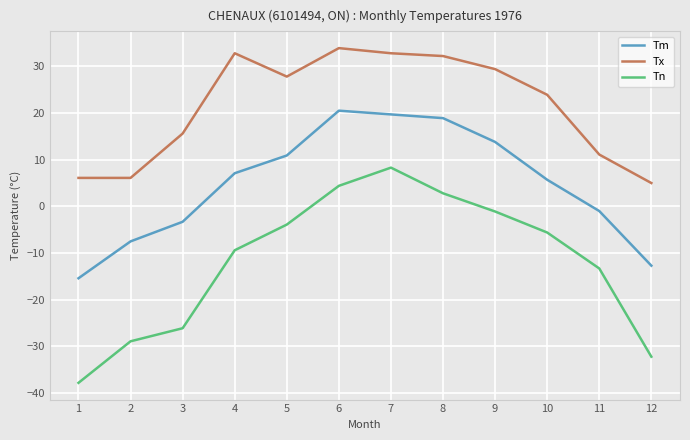

Is the value of Tx at 1 greater than the value of Tn at 7?

No